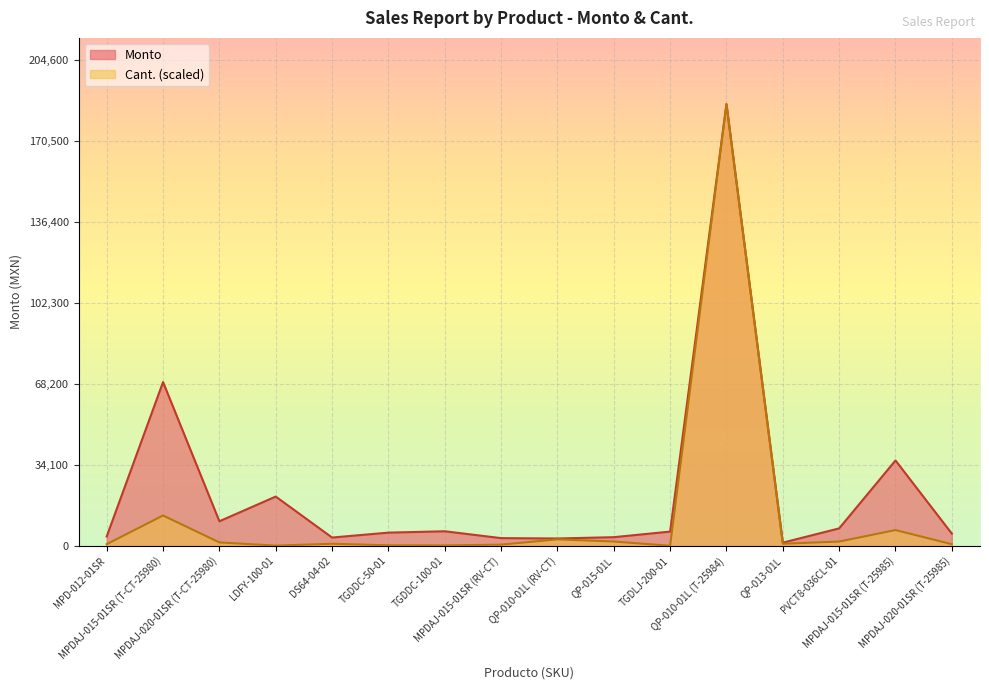

True or false: Cant. and Monto intersect in this chart.

False